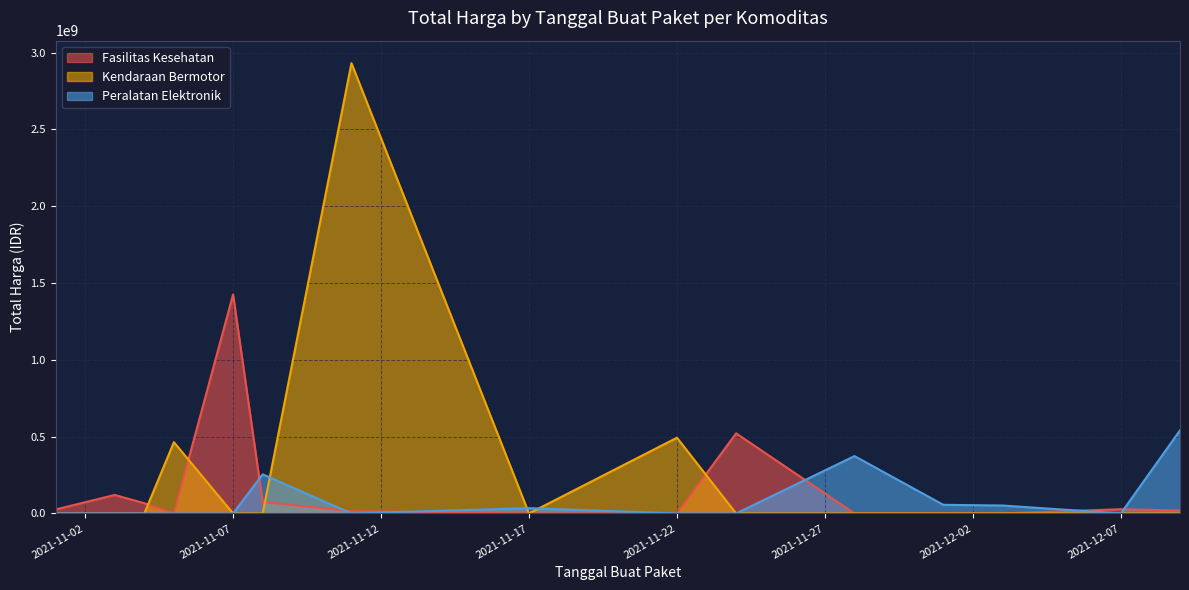

How many interior local valleys does the Kendaraan Bermotor series have?

1